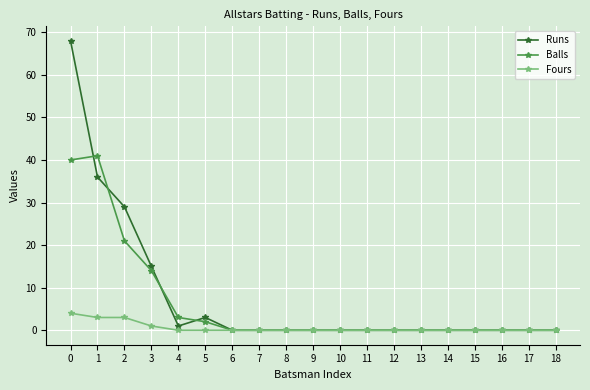

Which series has the largest total across all categories?

Runs